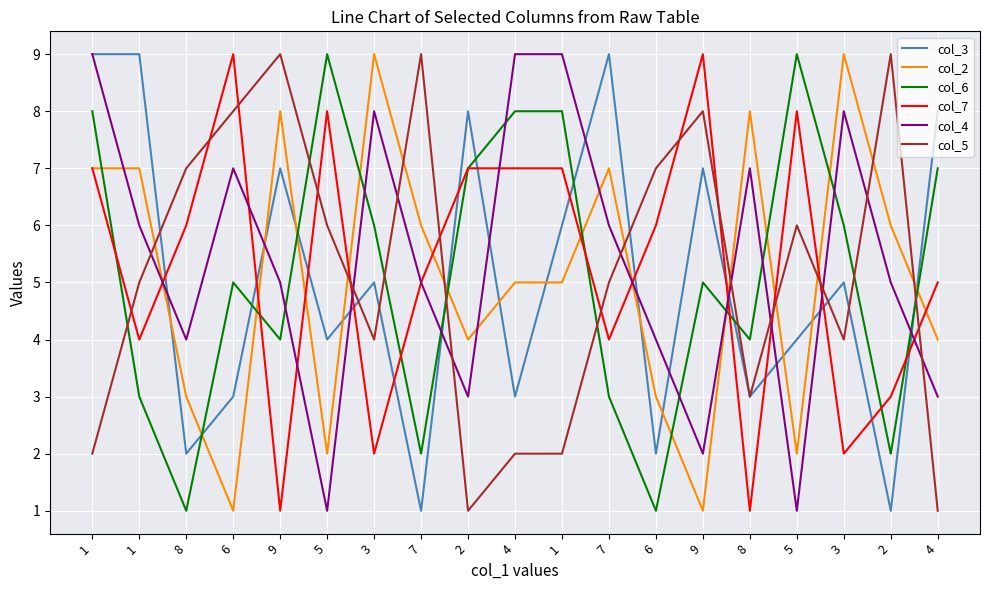

Count the number of data series in this chart.

6